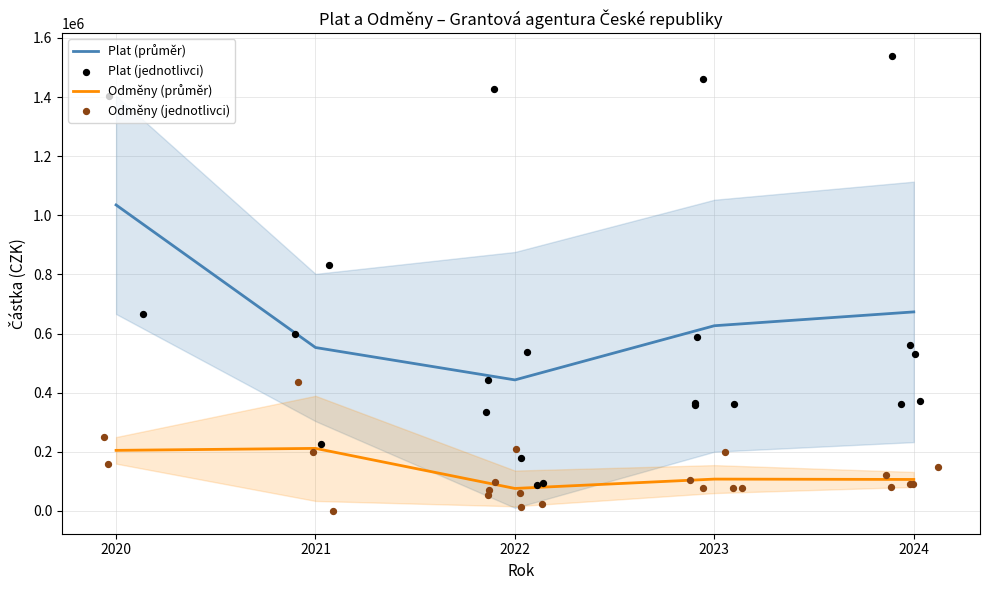

Which series has the widest spread of Y values?

Plat